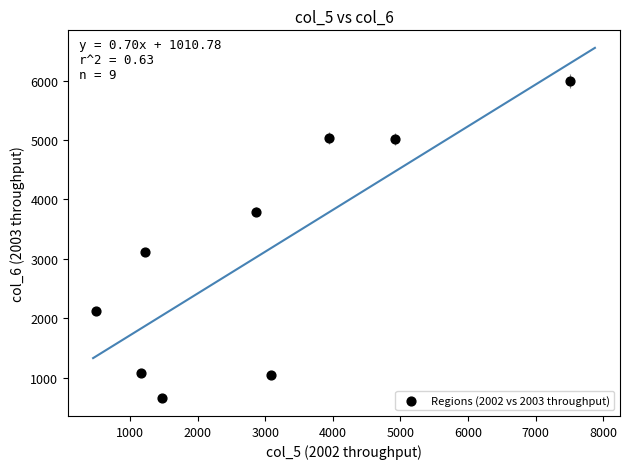

What Y value in the scatter plot is closest to 3329?

3111.9